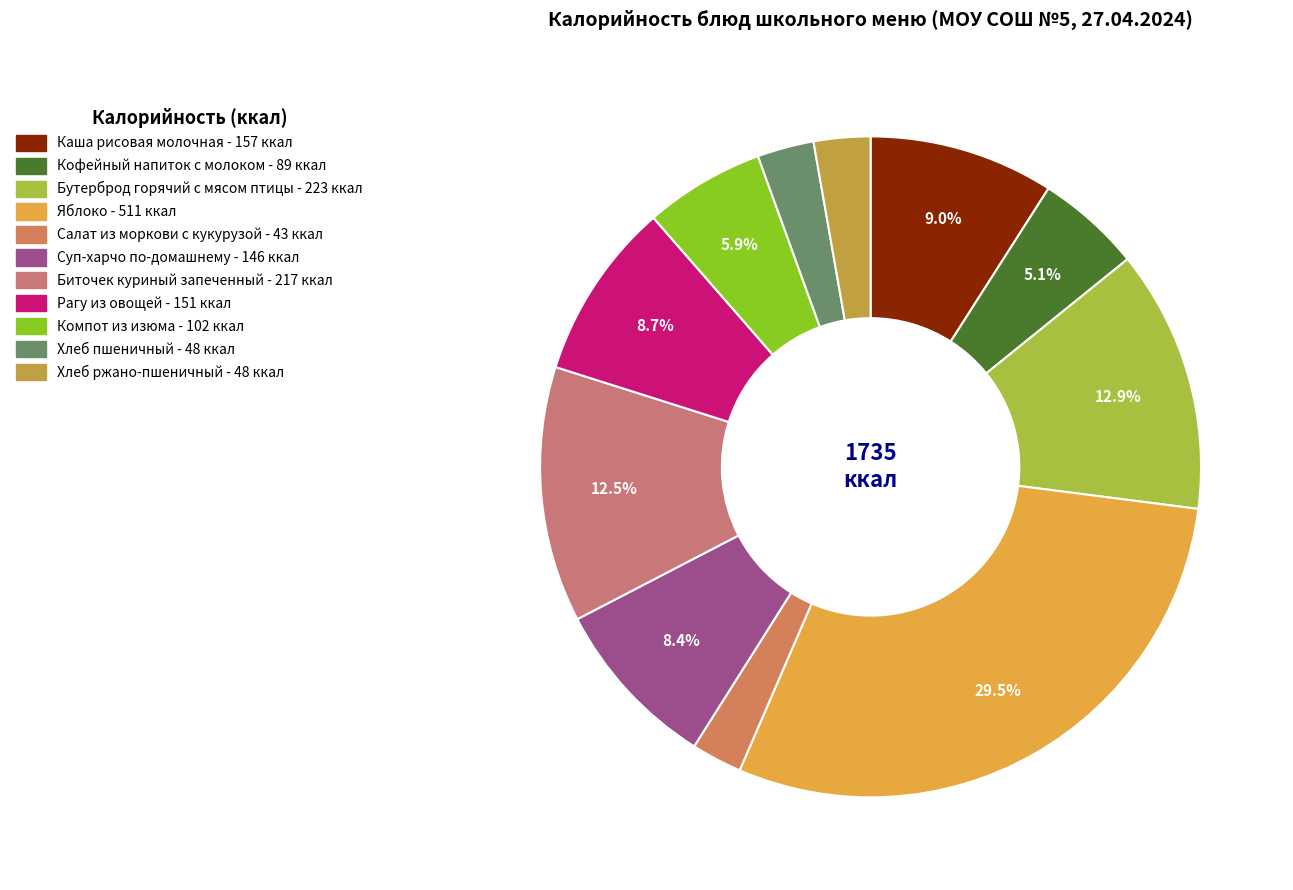

The Салат из моркови с кукурузой slice represents 12% of the pie. True or false?

False